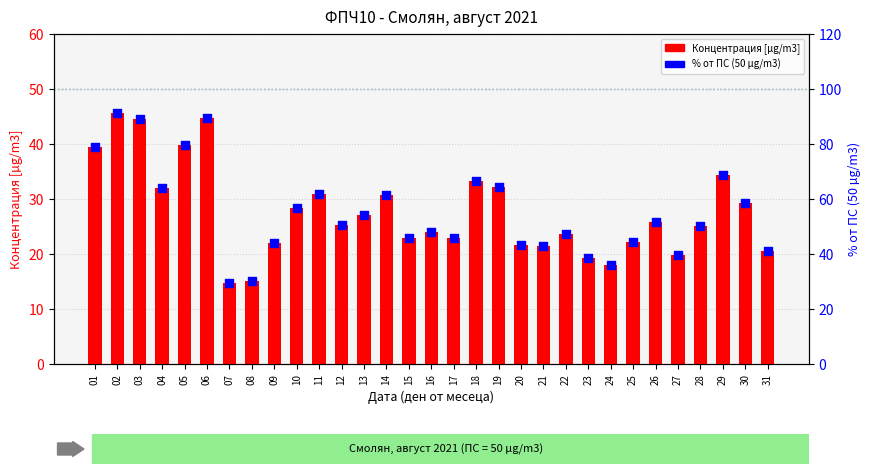

At which category is the sum across all series the highest?

02